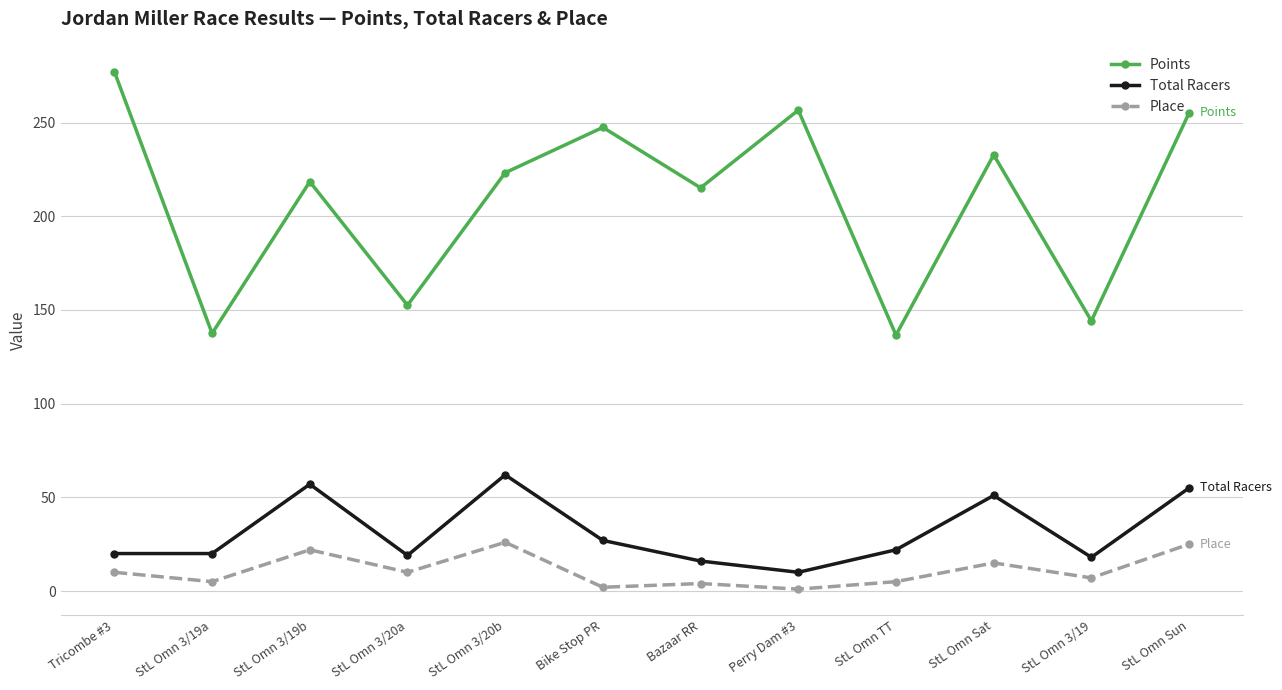

Does the chart have visible grid lines?

Yes